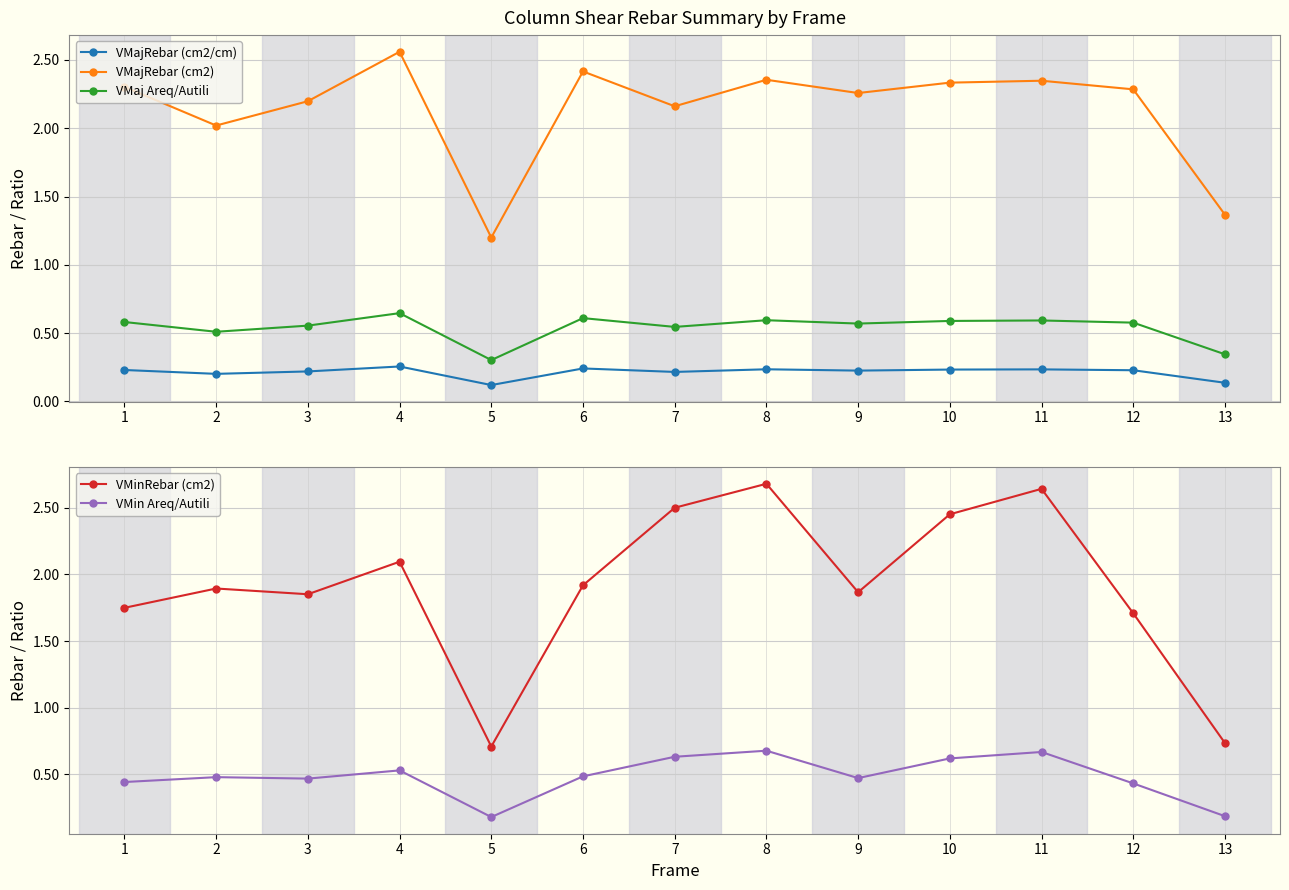

True or false: VMajRebar (cm2) has more than 0 points higher than both neighbors.

True